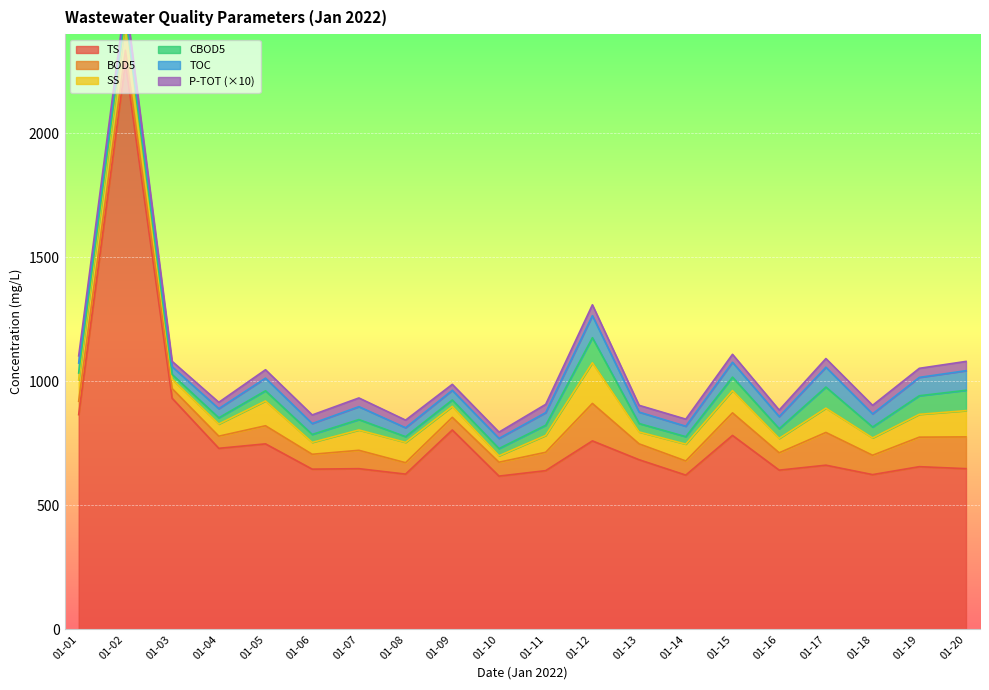

What is the difference between the maximum and minimum values in the BOD5 series?

112.0